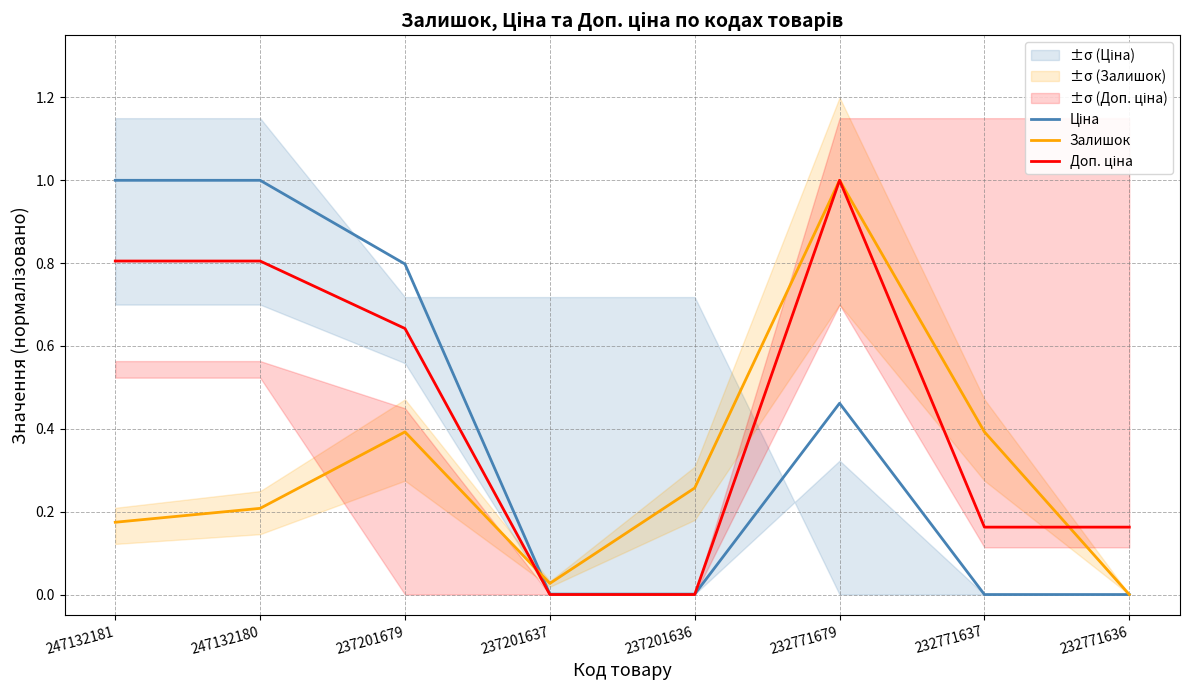

What is the maximum value shown in the chart?

1.0